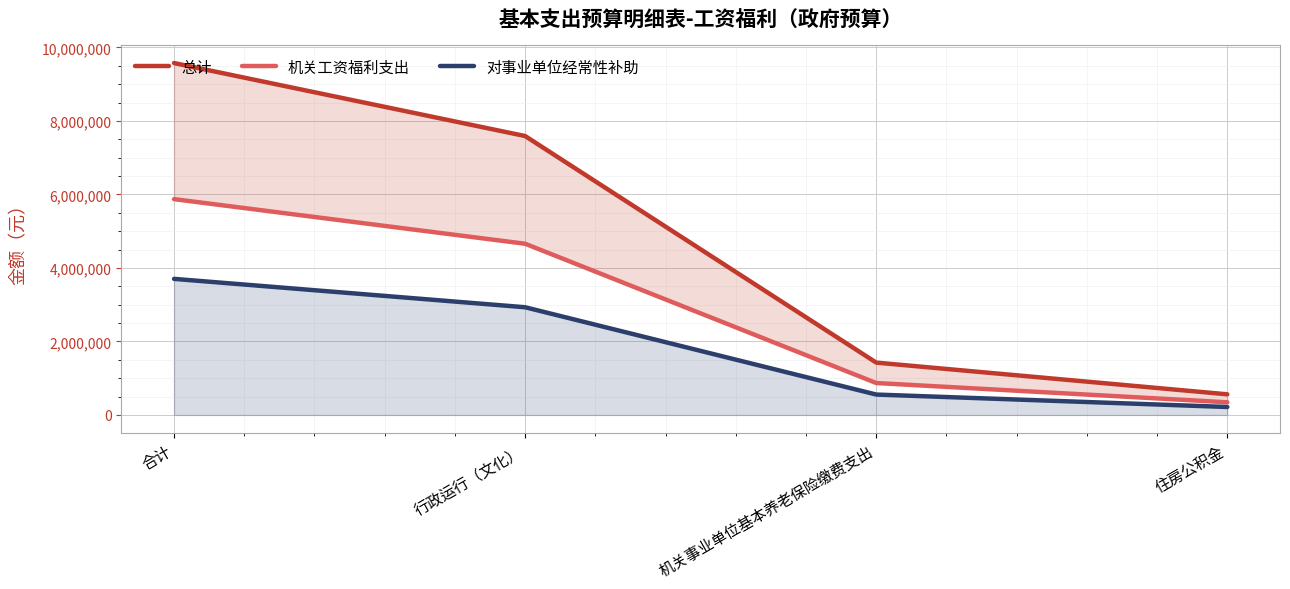

How many values in the 对事业单位经常性补助 series exceed 2930323?

2